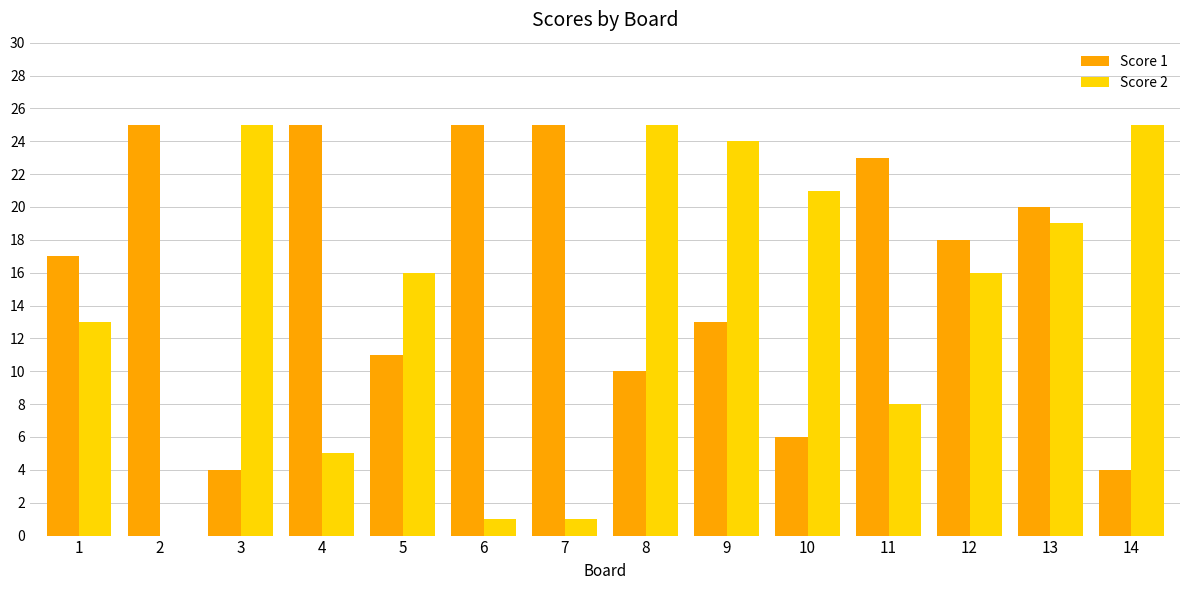

What is the sum of all Score 2 values?

199